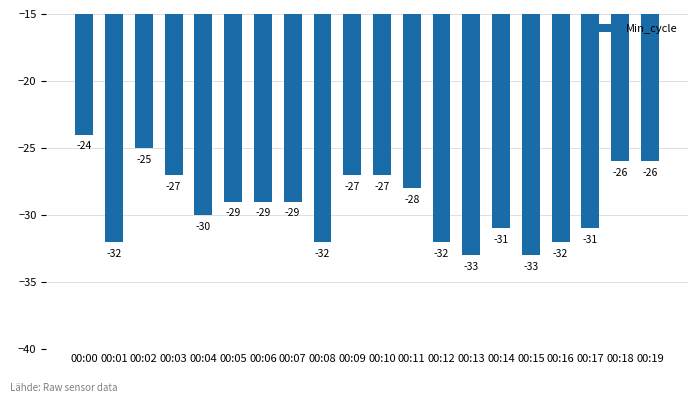

What is the approximate value at 00:16?

-32